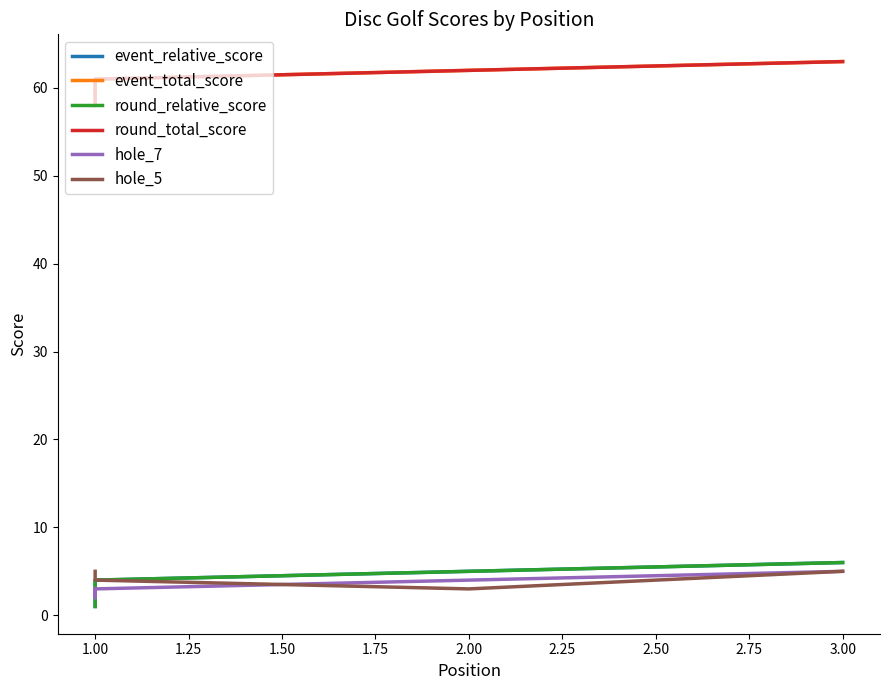

True or false: round_total_score has more than 0 points higher than both neighbors.

False